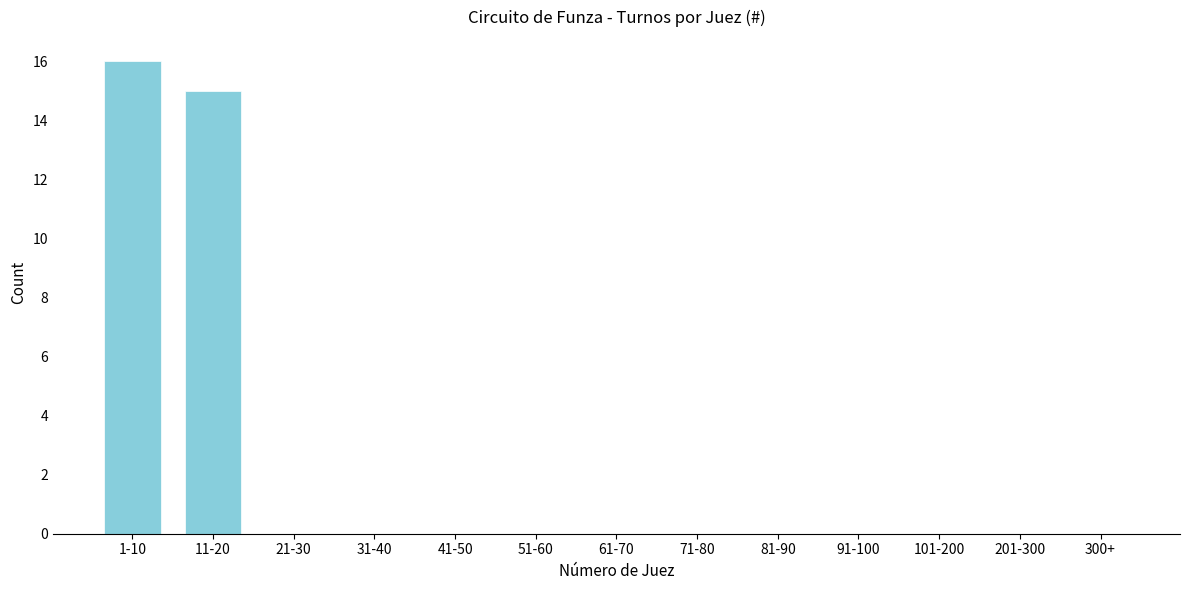

Reading left to right, list all the values displayed in this chart.

1-10=16	11-20=15	21-30=0	31-40=0	41-50=0	51-60=0	61-70=0	71-80=0	81-90=0	91-100=0	101-200=0	201-300=0	300+=0